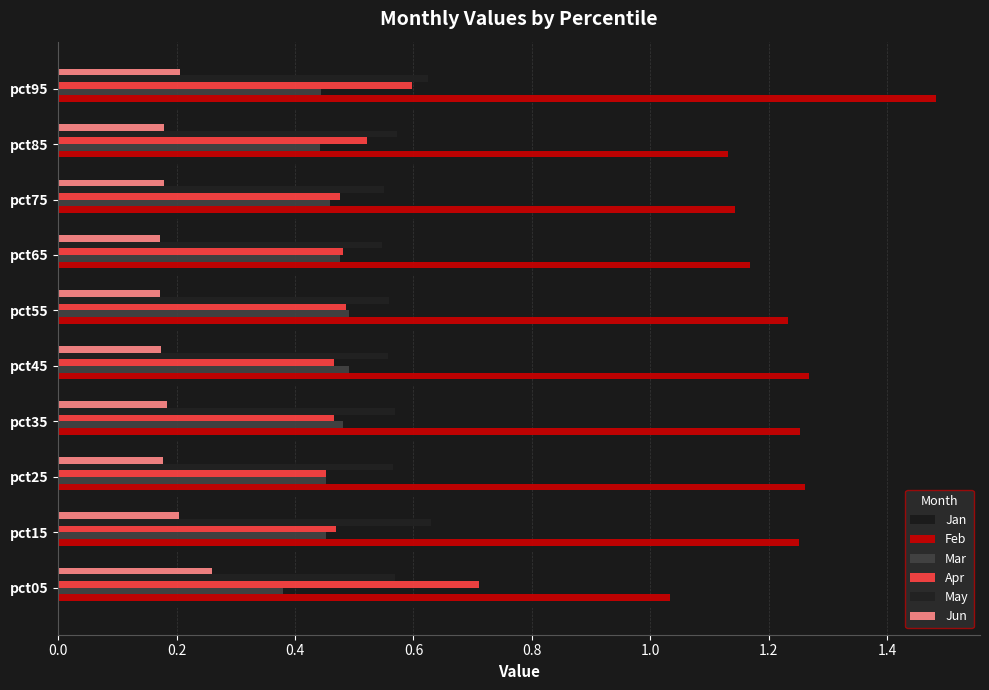

What is the value of the Jun bar at the 6th from the left?

0.2